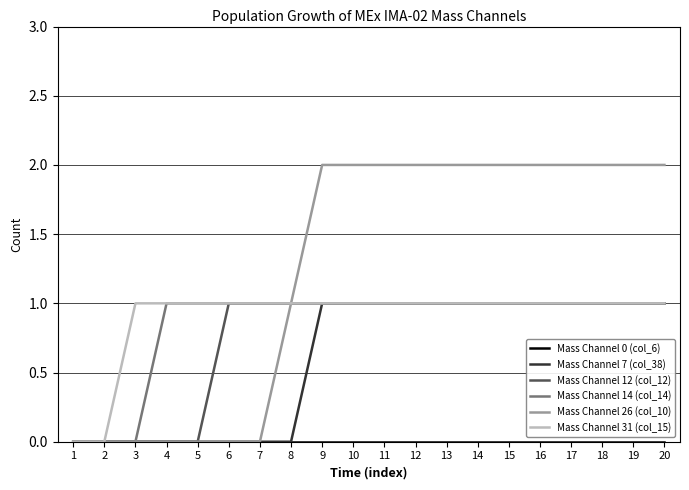

What is the difference between the Mass Channel 26 (col_10) values at 8 and 7?

1